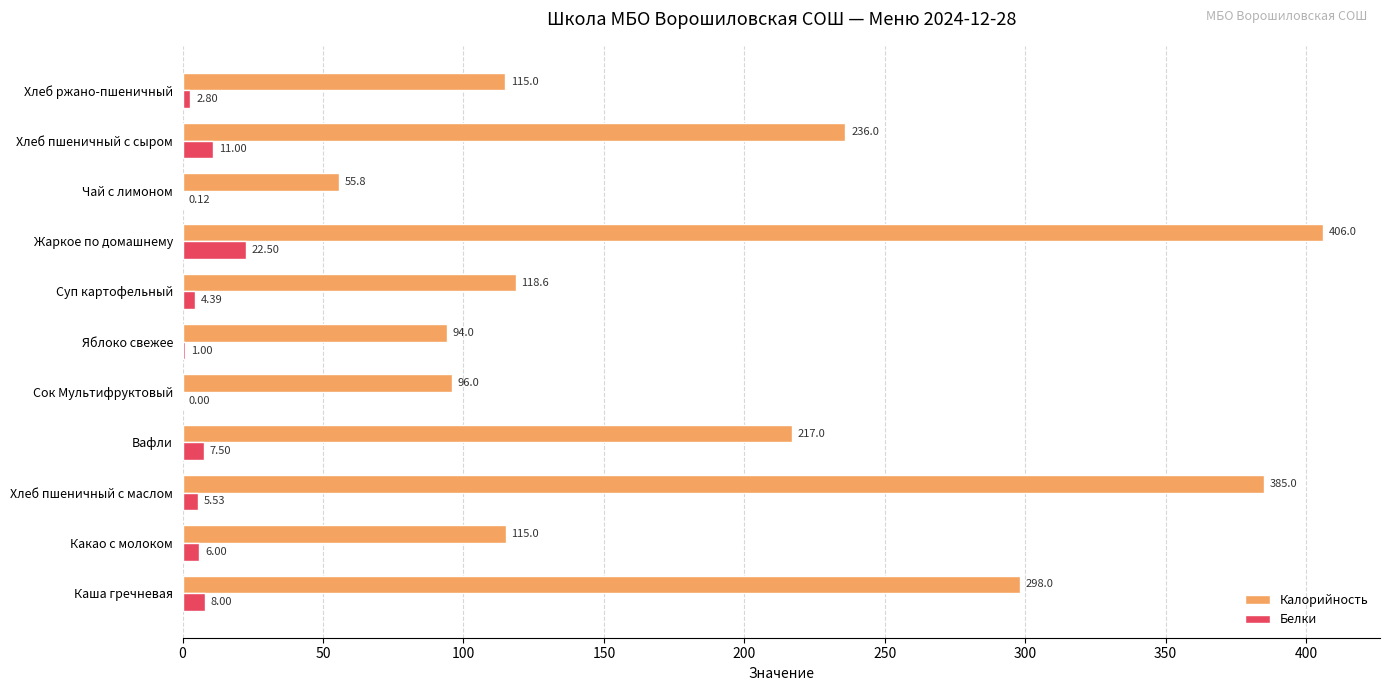

What is the sum of the Белки values at Каша гречневая and Яблоко свежее?

9.0